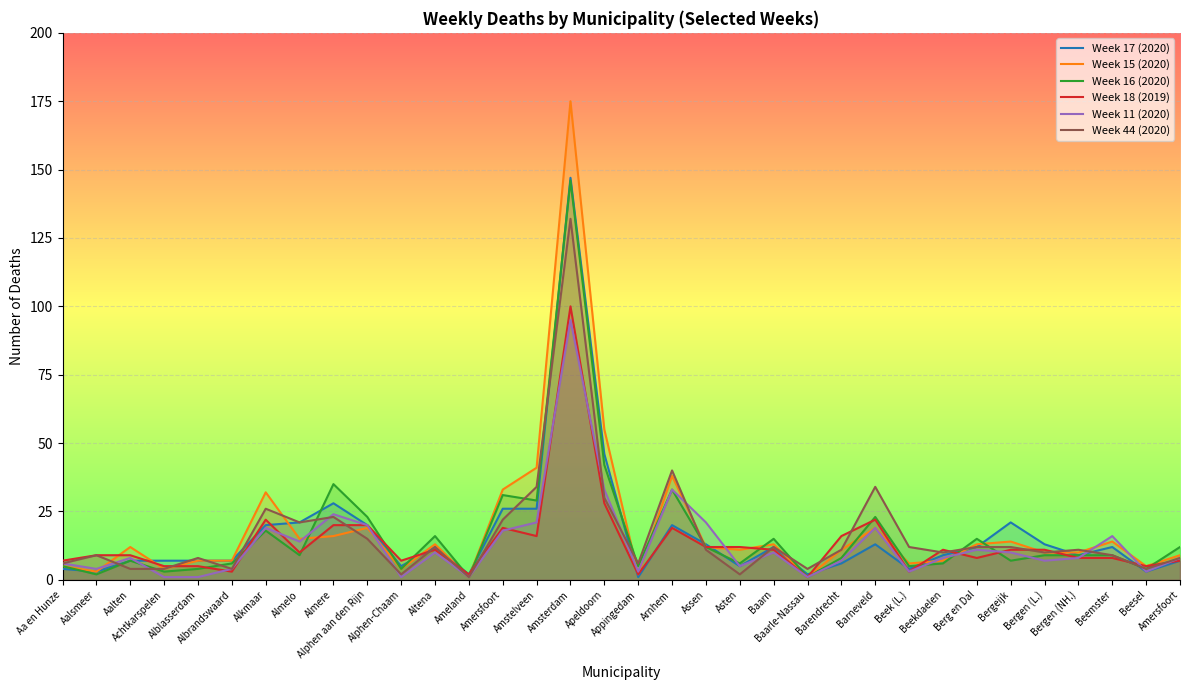

The Week 18 (2019) series shows 3 at Achtkarspelen. True or false?

False